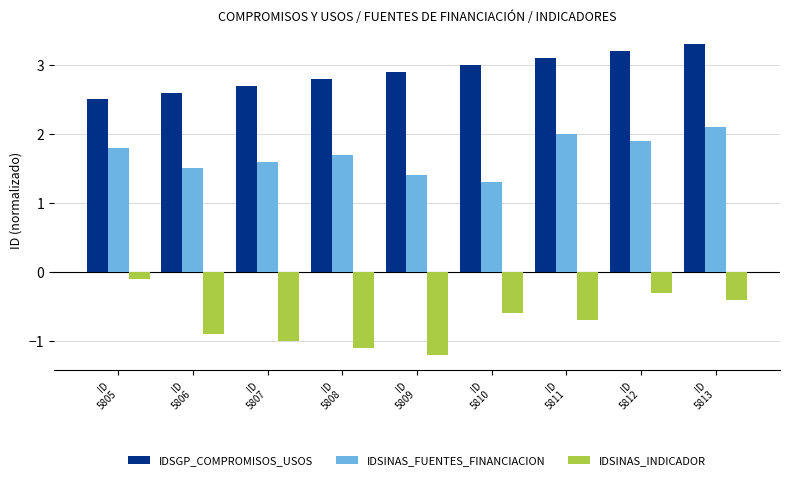

Which label corresponds to the largest value in the chart?

ID
5813